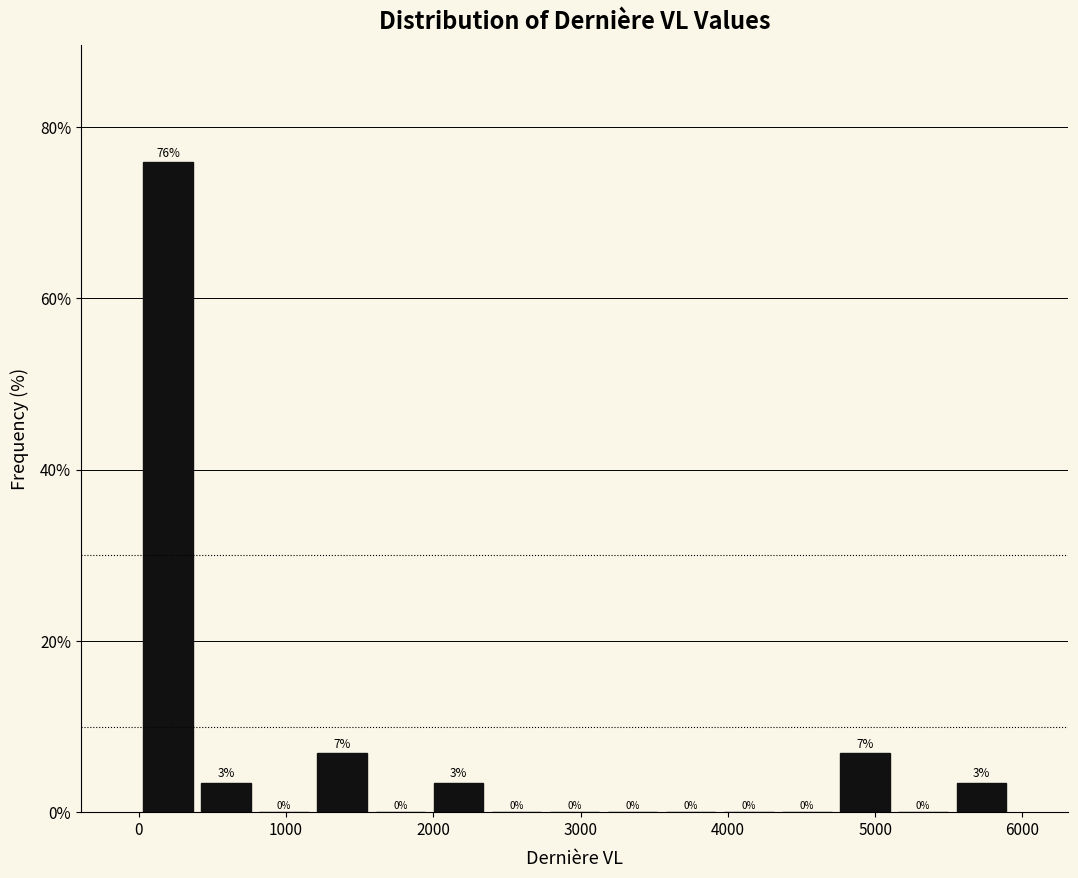

Read against the x-axis, roughly where is the centre of the tallest bar?

200